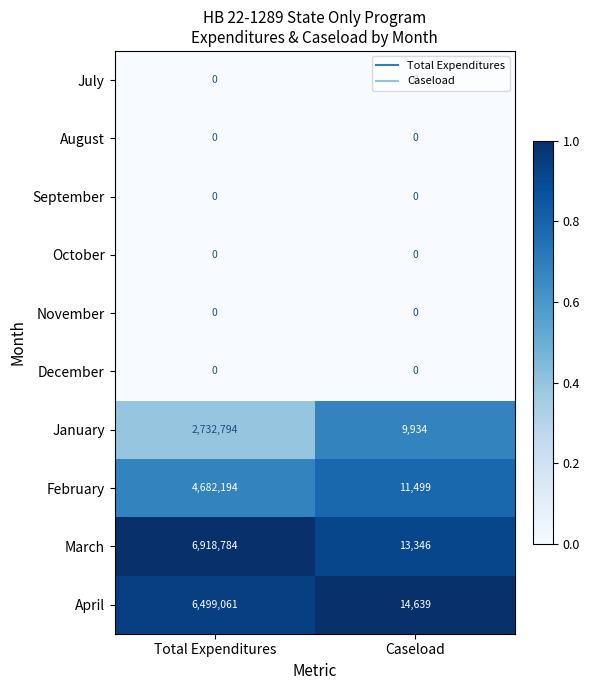

List the labels in order of January value, smallest first.

Caseload, Total Expenditures